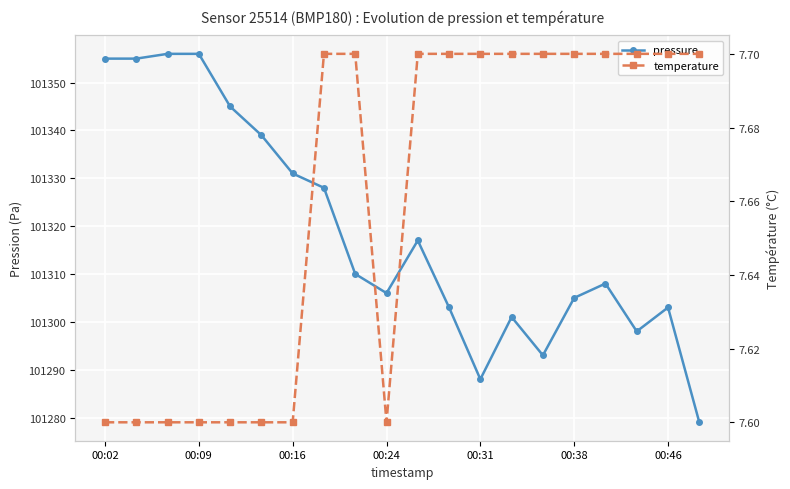

List the series in order of their peak value, lowest first.

temperature, pressure